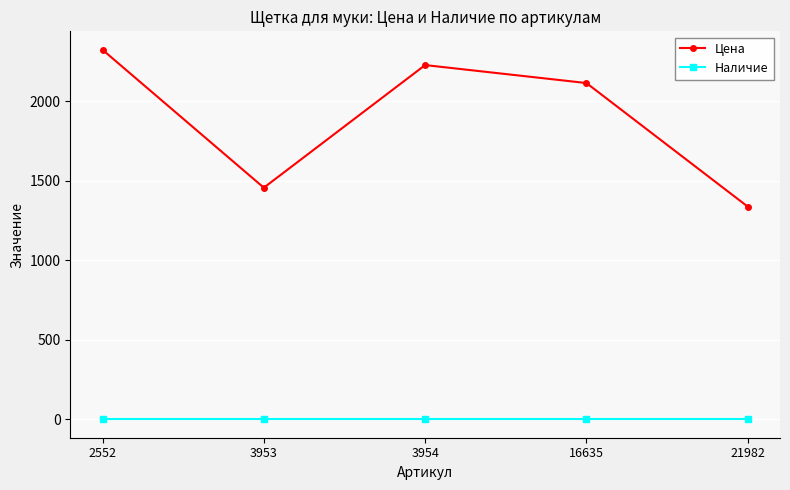

Which series has the widest spread of values?

Цена